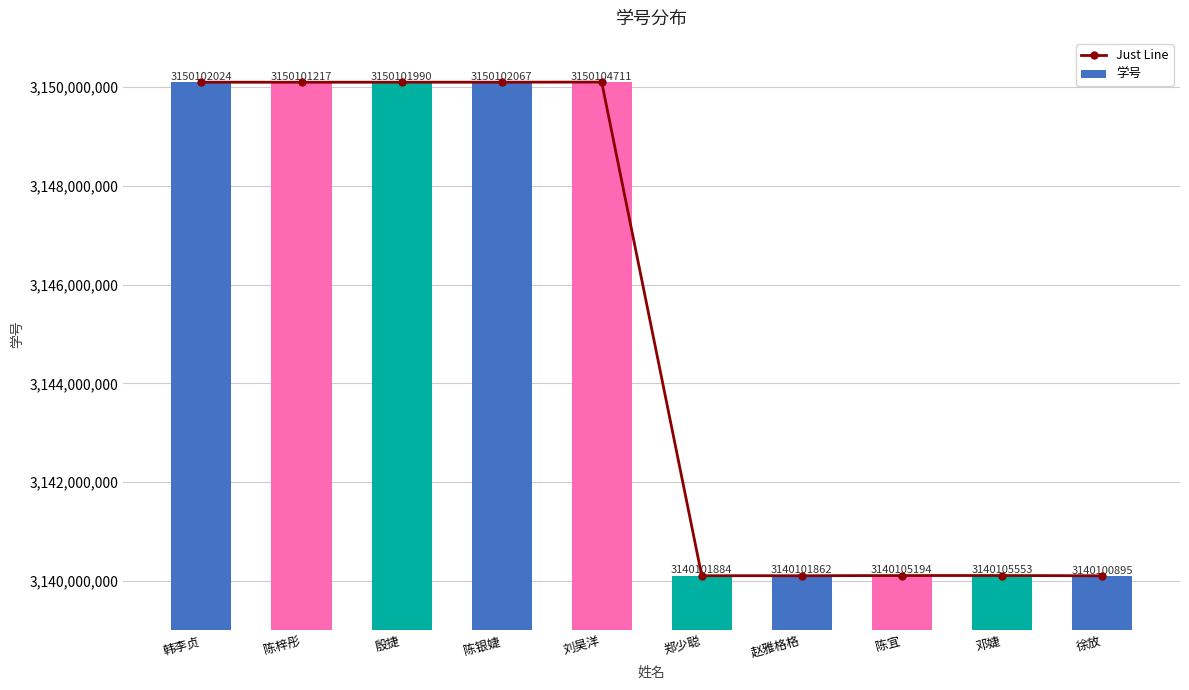

At how many categories does at least one series exceed 3146512798?

5